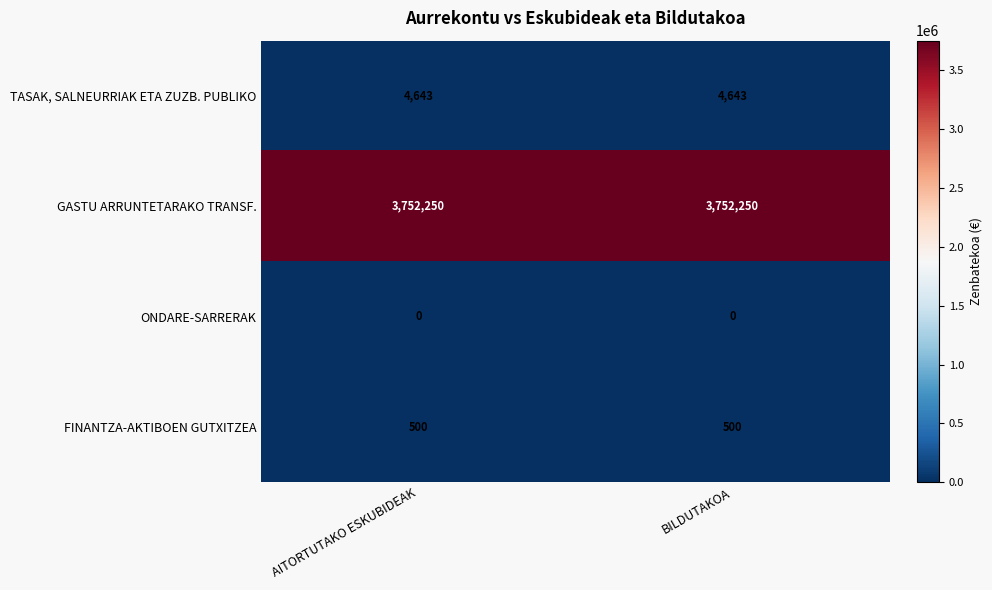

Is it true that FINANTZA-AKTIBOEN GUTXITZEA equals 500 at AITORTUTAKO ESKUBIDEAK?

True